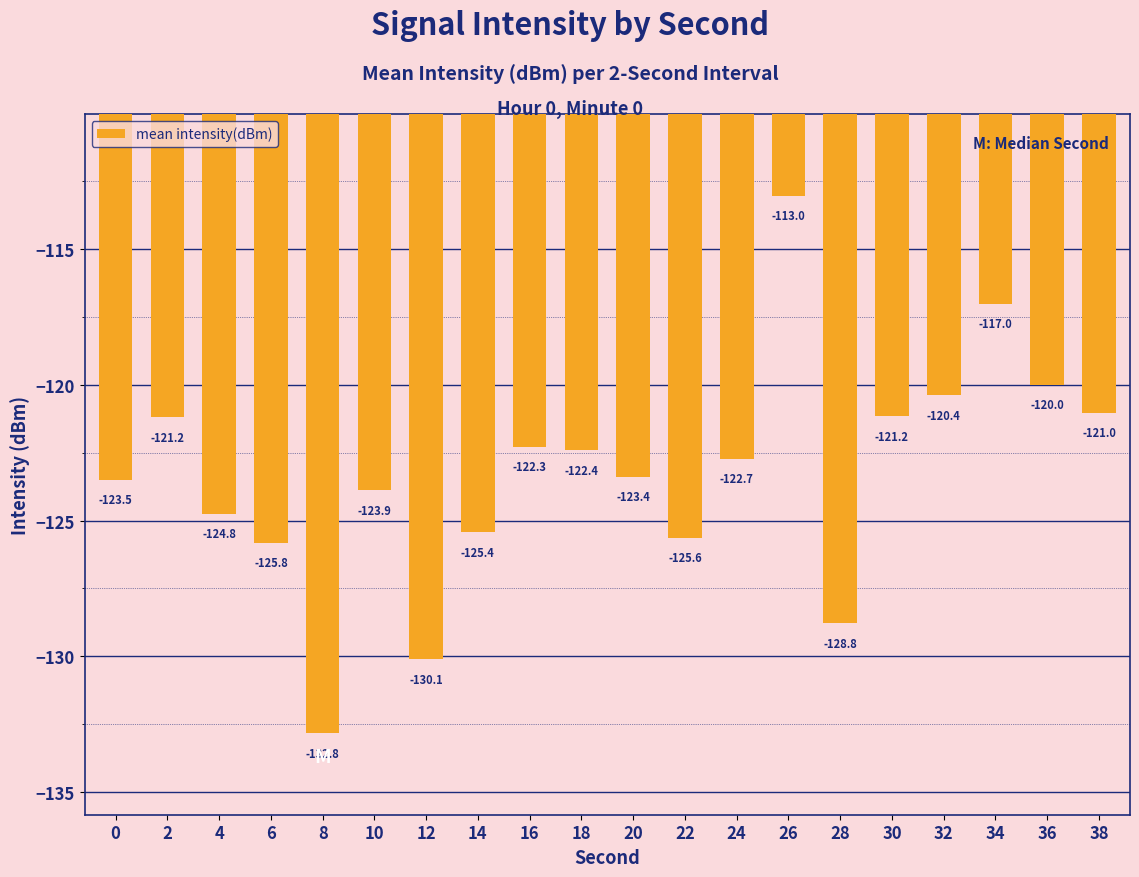

What value does the data have at 10?

-123.9